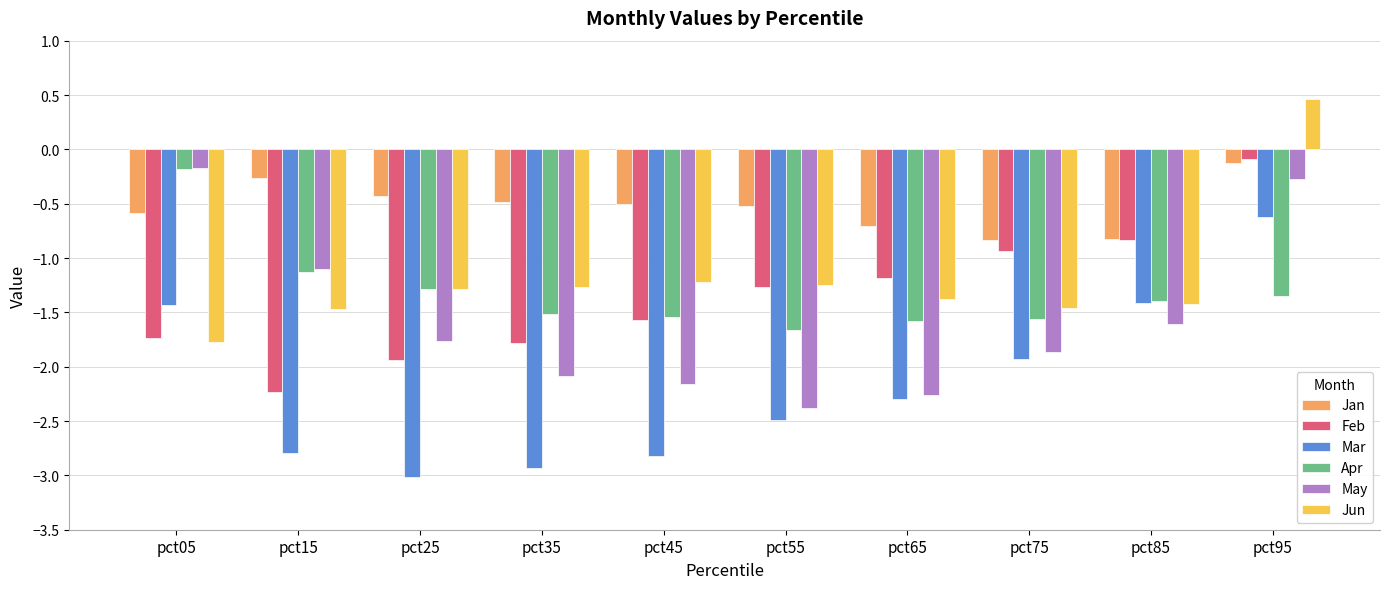

What is the average value of the Mar series?

-2.2